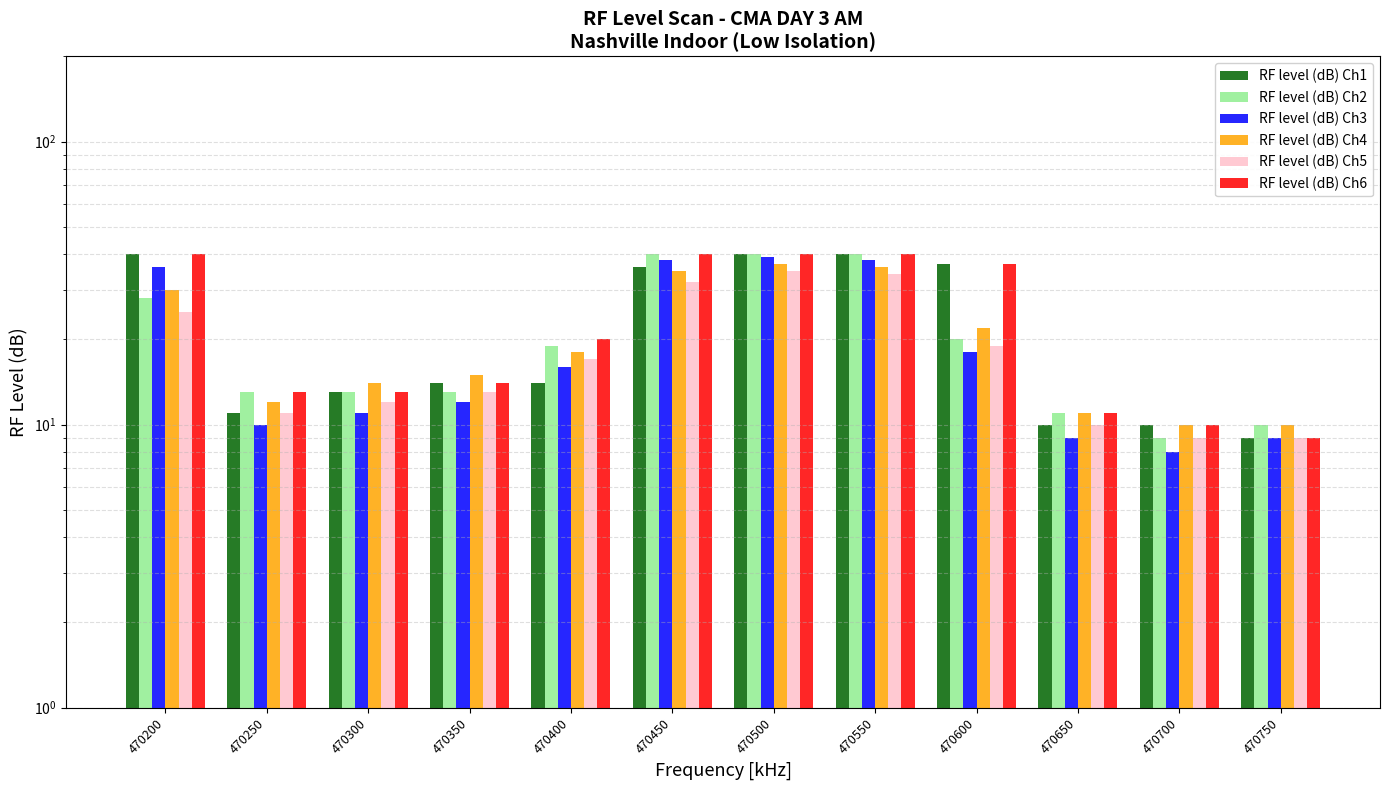

What is the value of the RF level (dB) Ch3 bar at the 10th from the left?

9